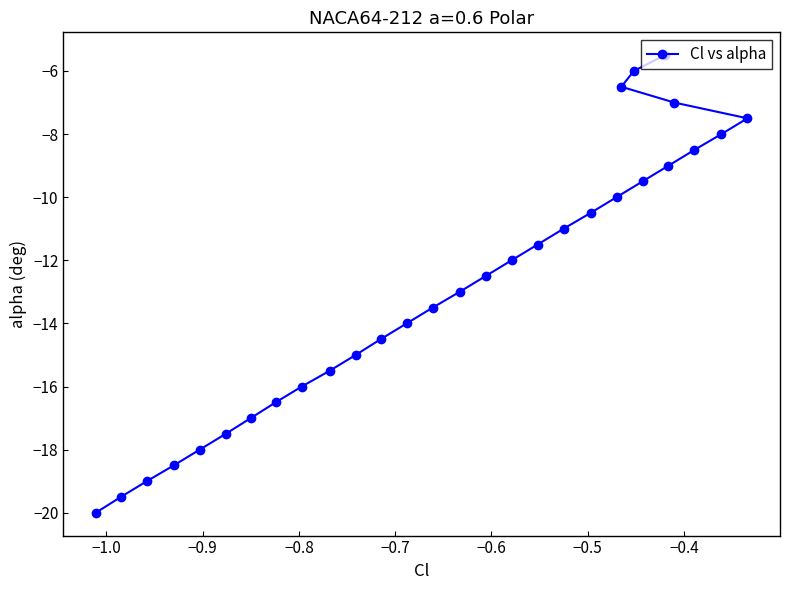

What is the sum of all values?

-382.5